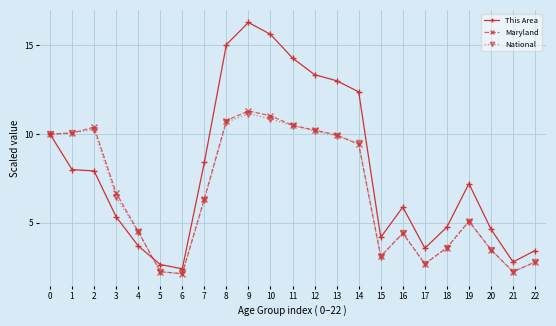

What is the value of the This Area point at the 10th from the left?

16.3